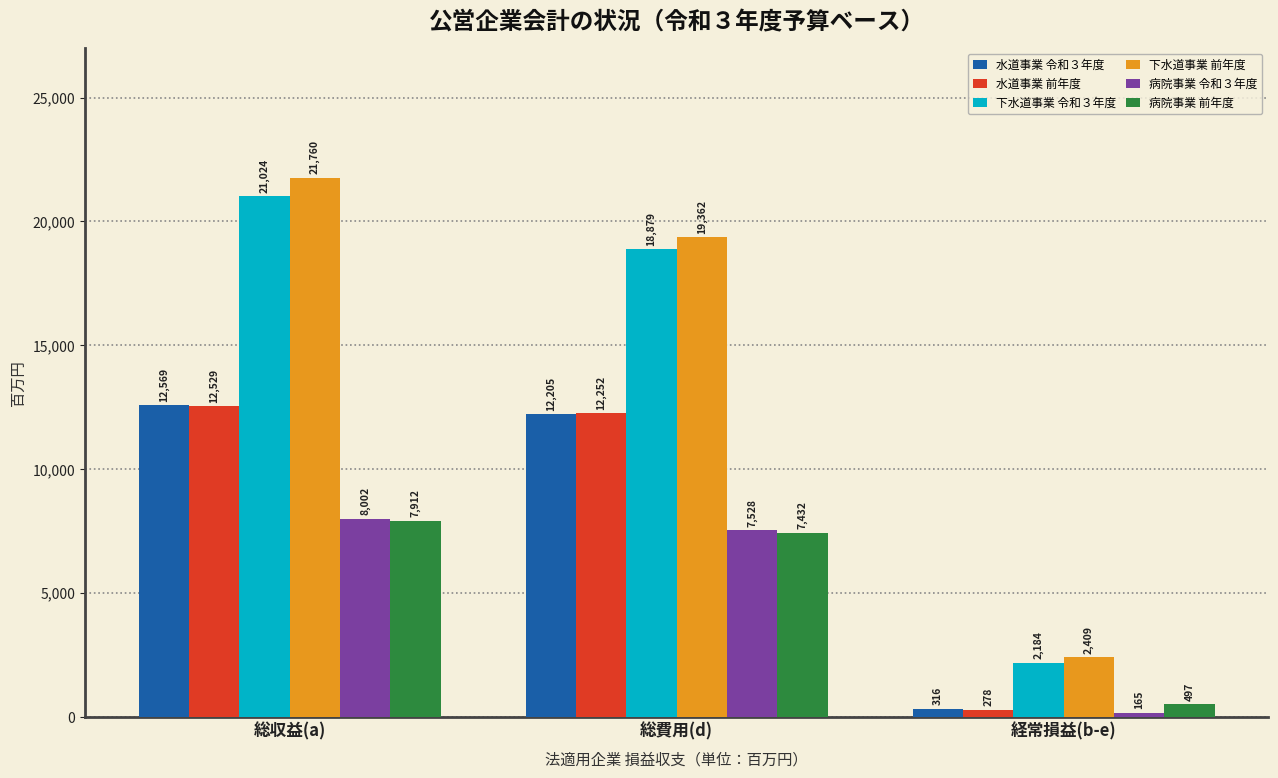

At how many categories does at least one series exceed 11142?

2